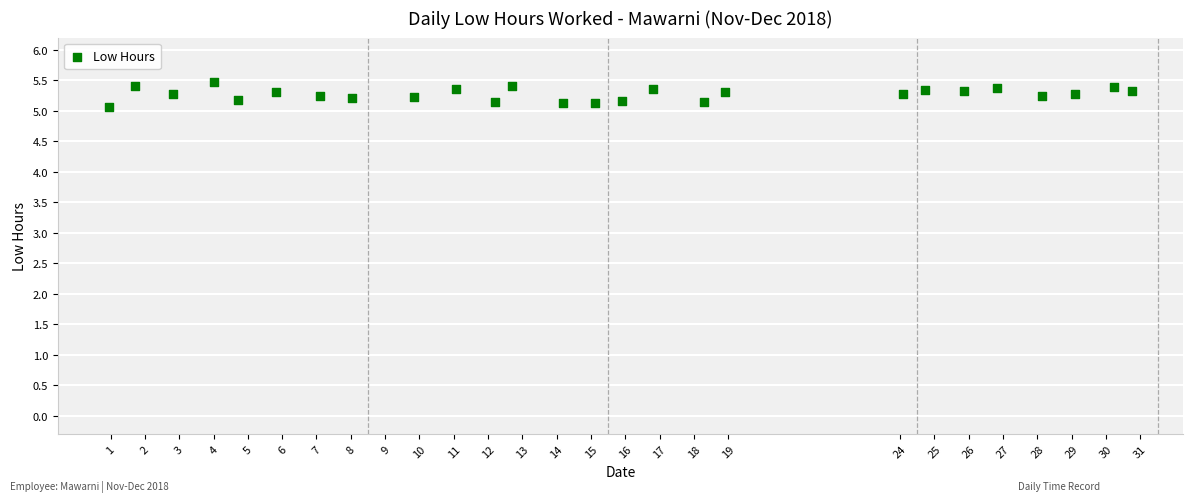

What is the range of X values (max minus min)?

29.8